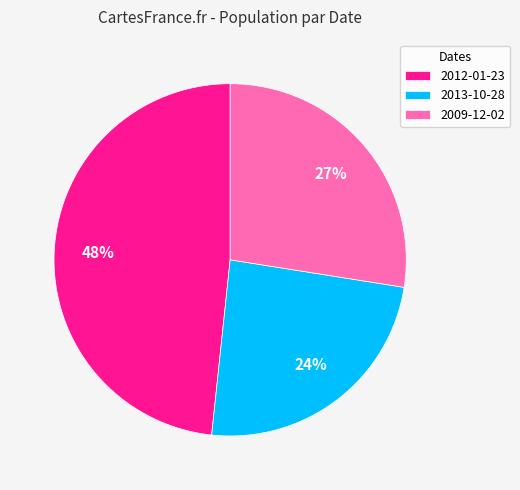

Count the number of slices in the pie.

3